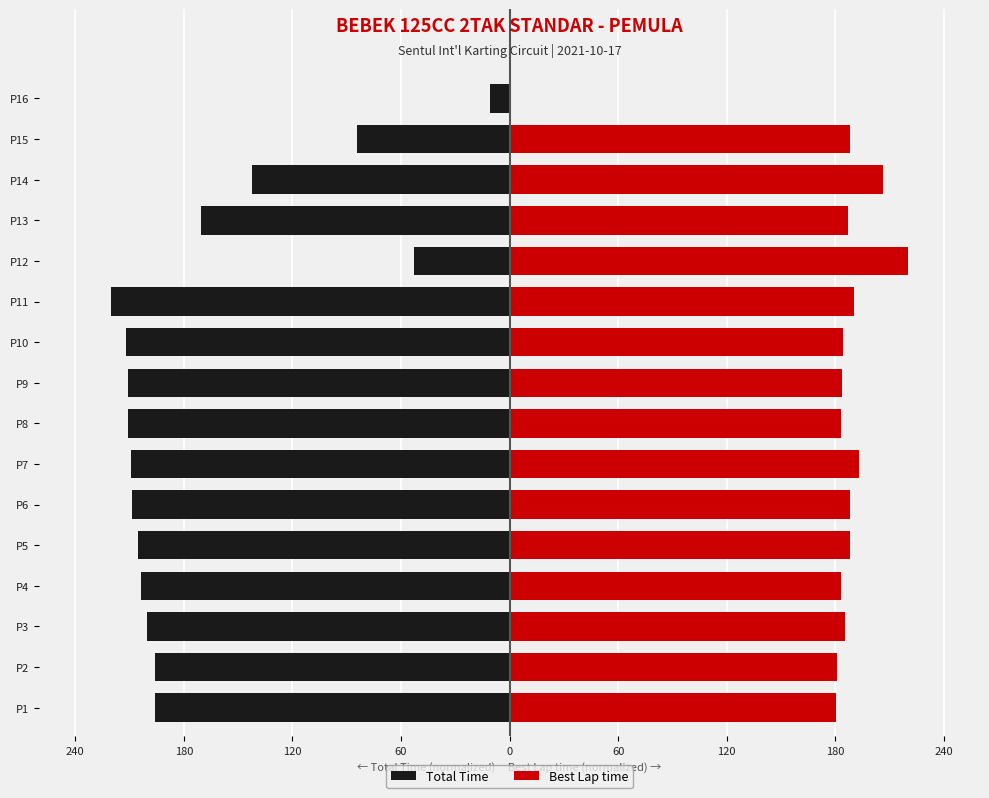

How many data points does each series have?

16